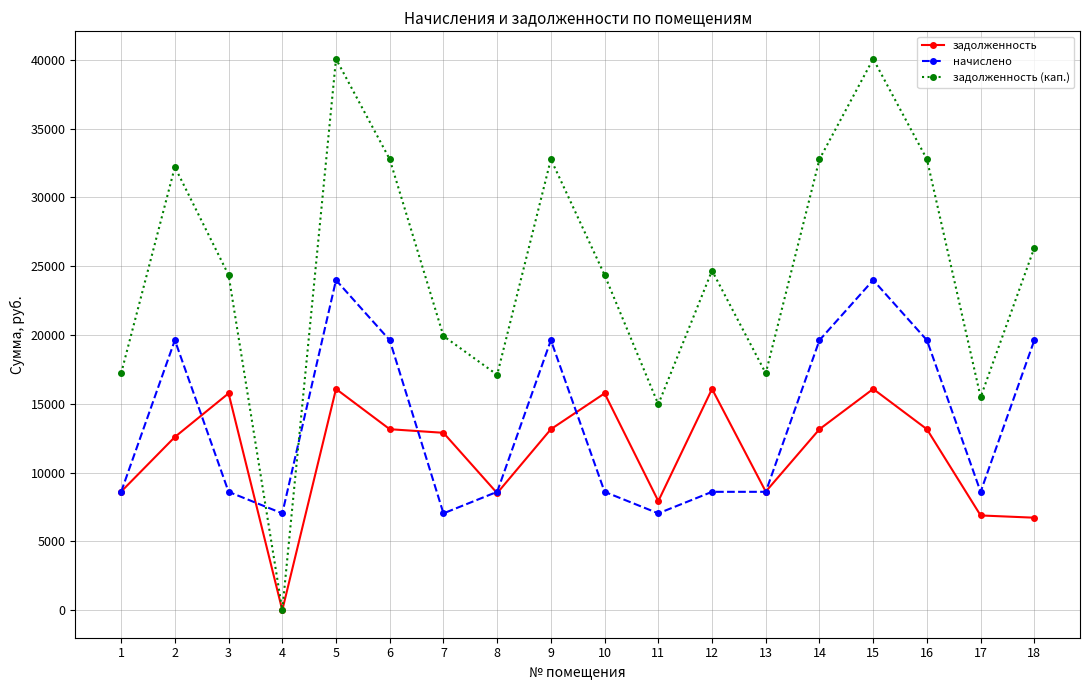

Where is the first local minimum for задолженность (кап.)?

4